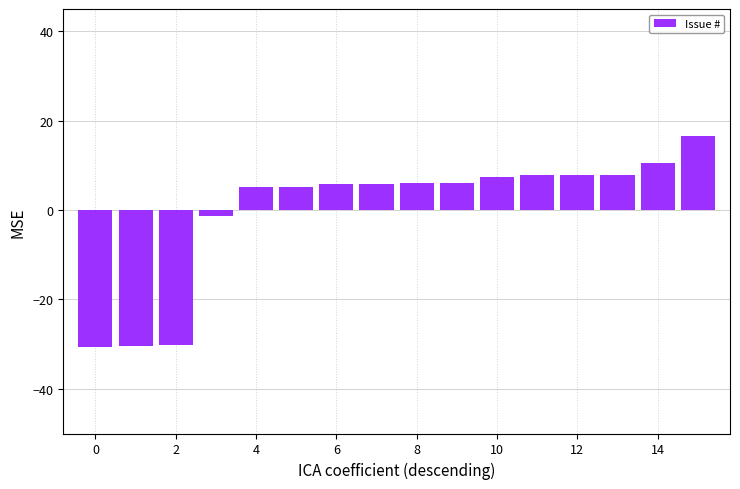

What is the maximum value shown in the chart?

16.6